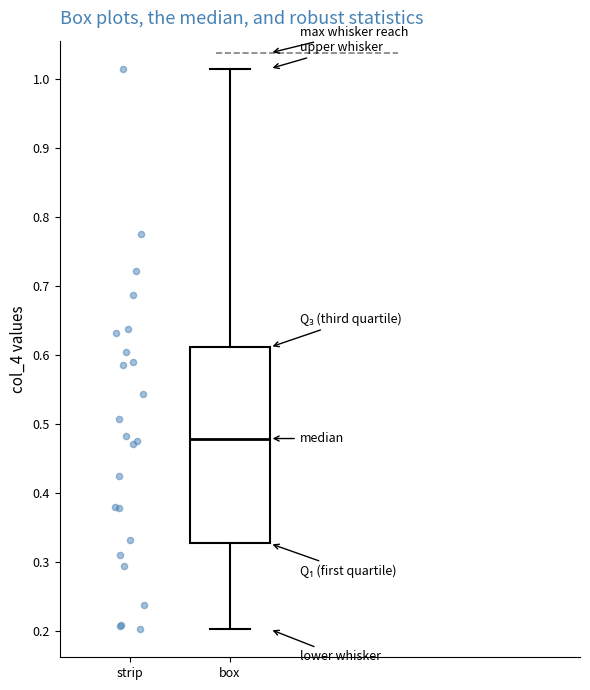

Read this box plot against the y-axis: the position of the median line, the range covered by the box, and the ends of both whiskers. The values are not printed on the chart, so give them approximately, as read against the axis.

median 0.48, box 0.33 to 0.61, whiskers 0.20 to 1.01